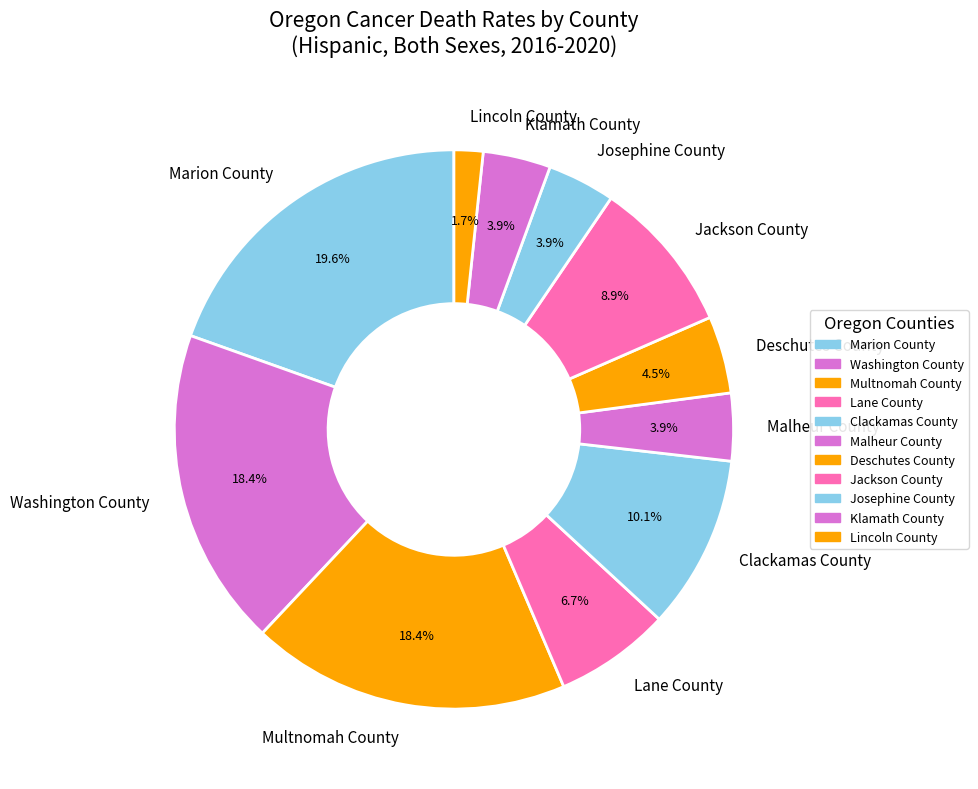

What is the total percentage of Lincoln County and Multnomah County?

20.1%